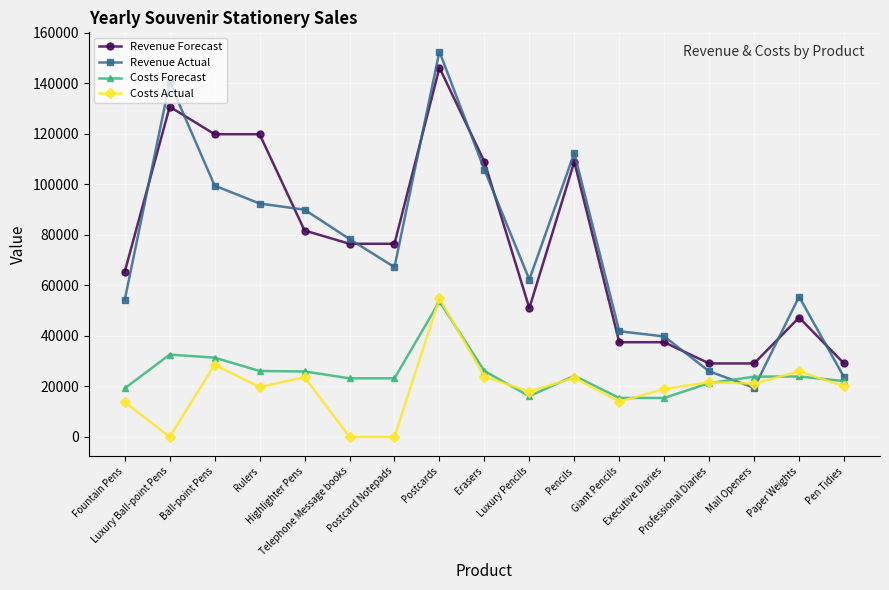

True or false: Costs Actual and Revenue Forecast cross at least once.

False